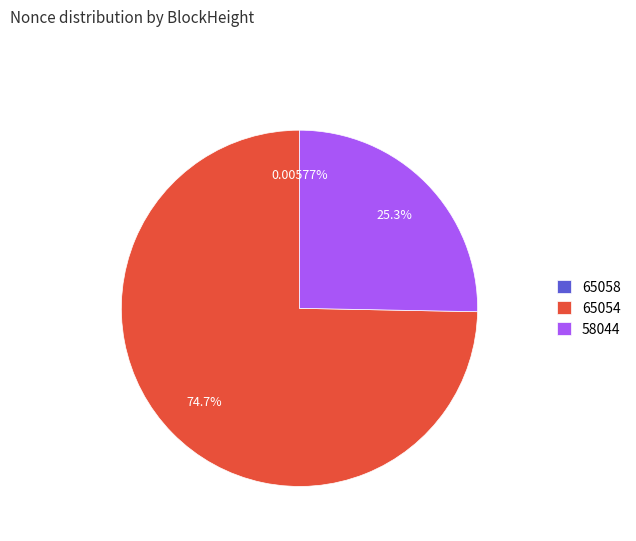

Is there a majority slice in this chart?

Yes